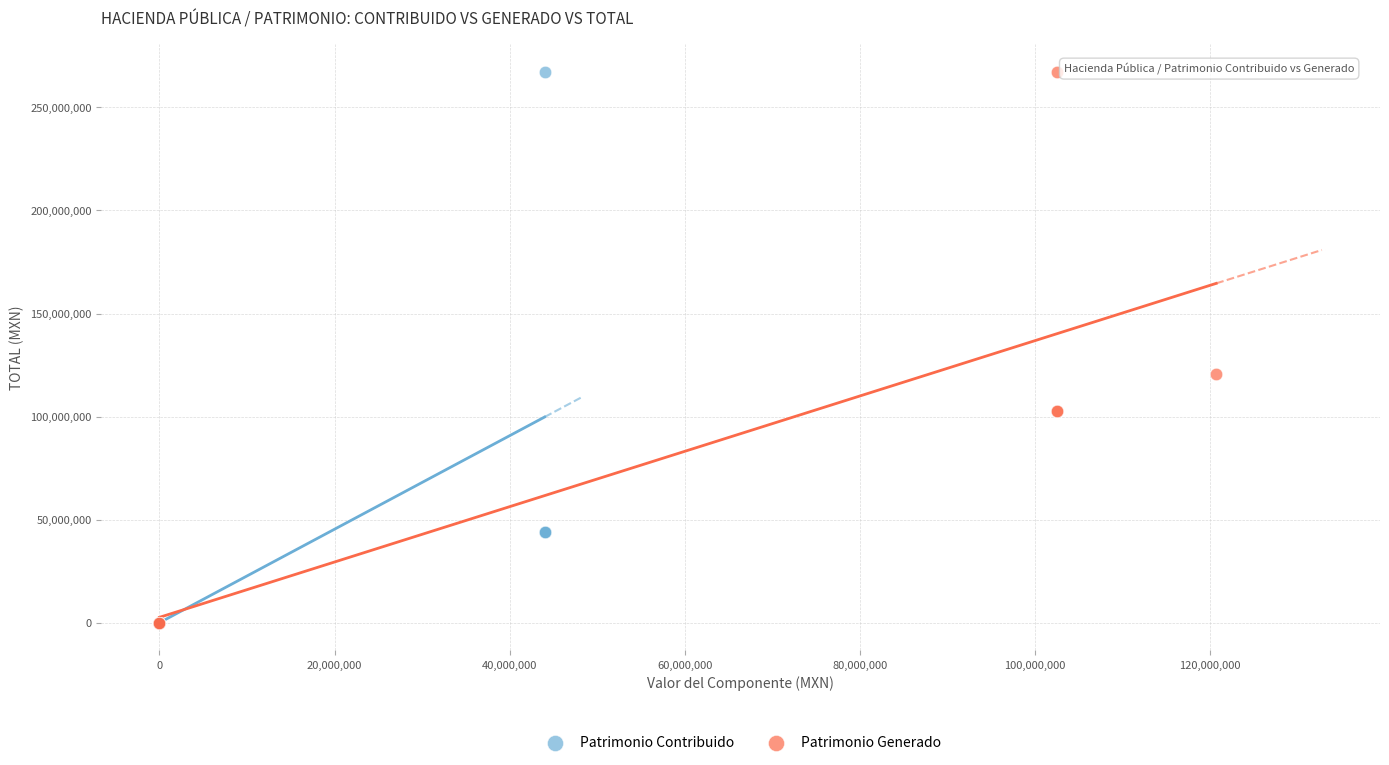

What are all the series names shown in the legend?

Patrimonio Contribuido, Patrimonio Generado